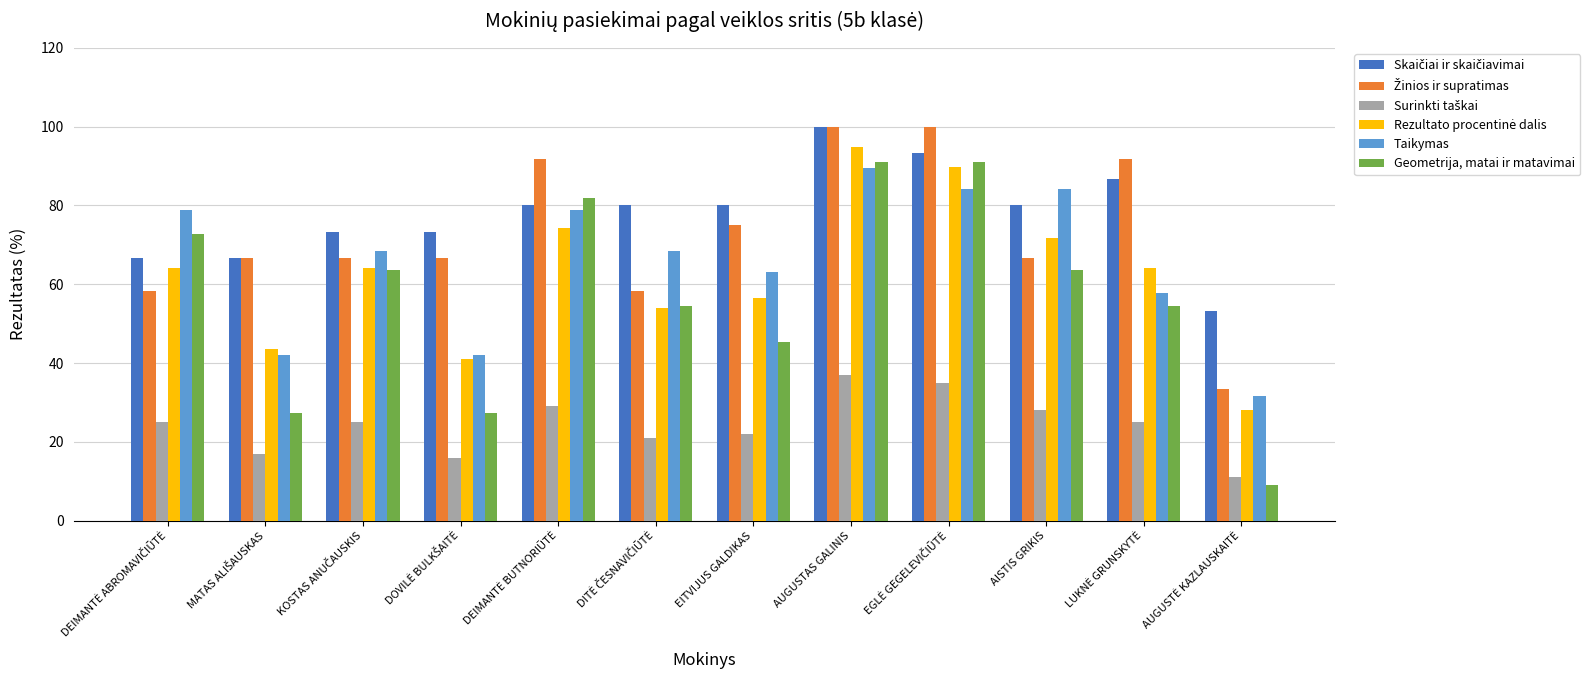

What is the greatest value displayed?

100.0